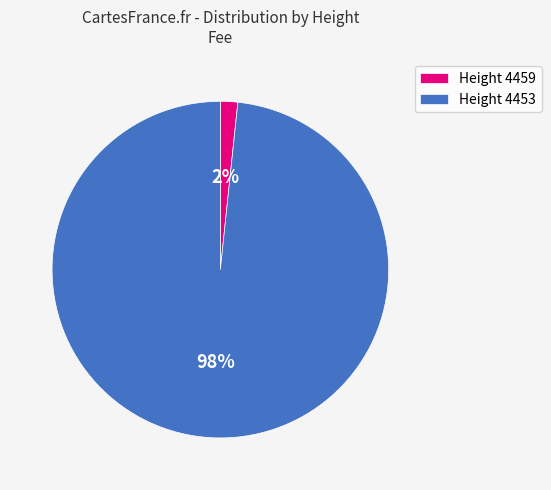

To the nearest percent, what percentage of the pie is Height 4459?

2%